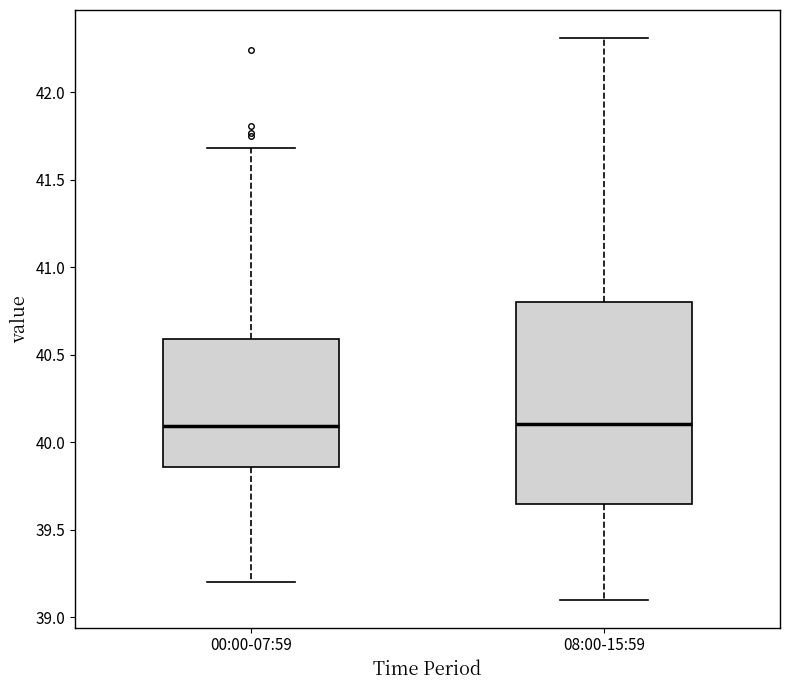

Reading left to right, read every box against the y-axis: the position of its median line, the range the box covers, and the ends of its whiskers. The values are not printed on the chart, so give them approximately, as read against the axis.

00:00-07:59: median 40.10, box 39.85 to 40.60, whiskers 39.20 to 41.70
08:00-15:59: median 40.10, box 39.65 to 40.80, whiskers 39.10 to 42.30